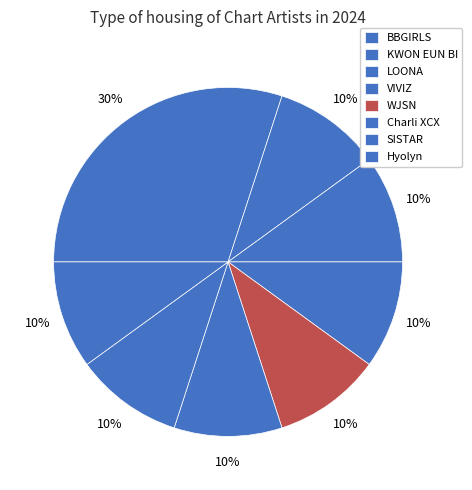

What percentage is the SISTAR slice, to the nearest percent?

10%